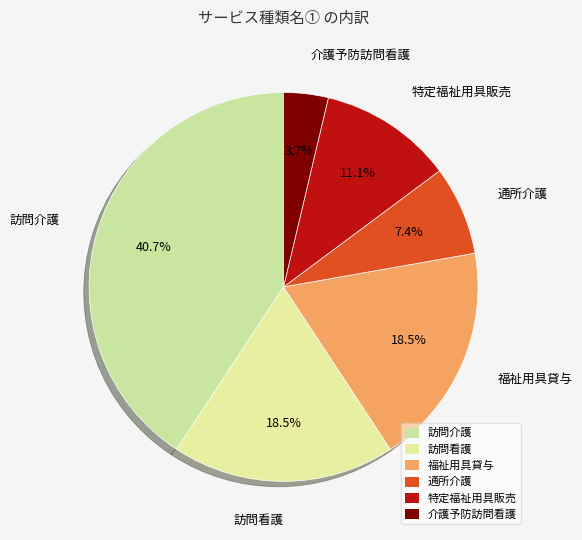

Is there any slice that represents more than half of the pie?

No